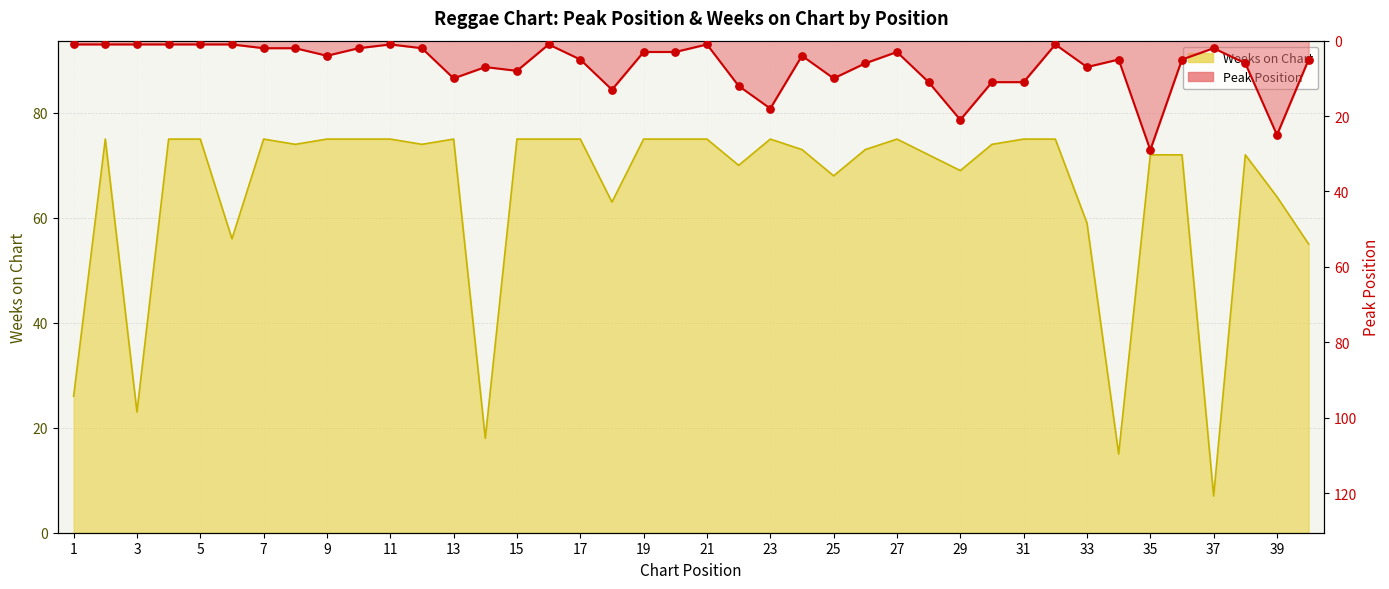

Which series has the largest total across all categories?

Weeks on Chart